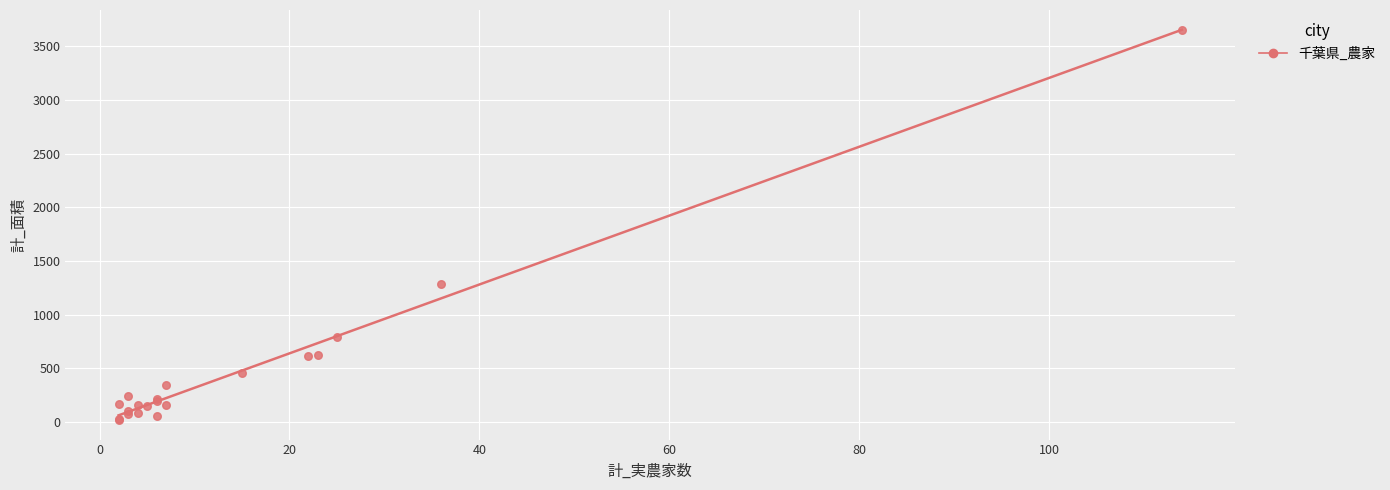

What Y value in the scatter plot is closest to 1838?

1284